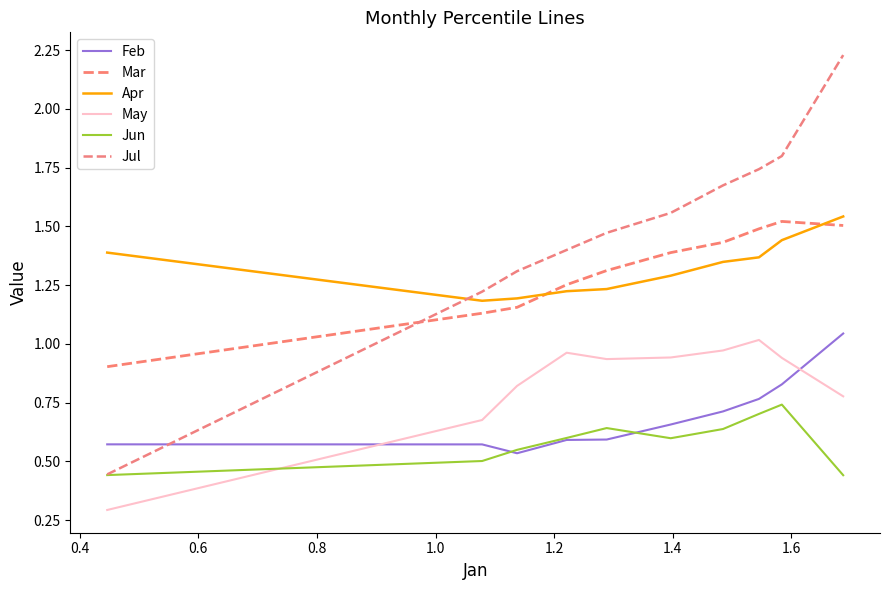

Rank the series by their maximum value, from lowest to highest.

Jun, May, Feb, Mar, Apr, Jul